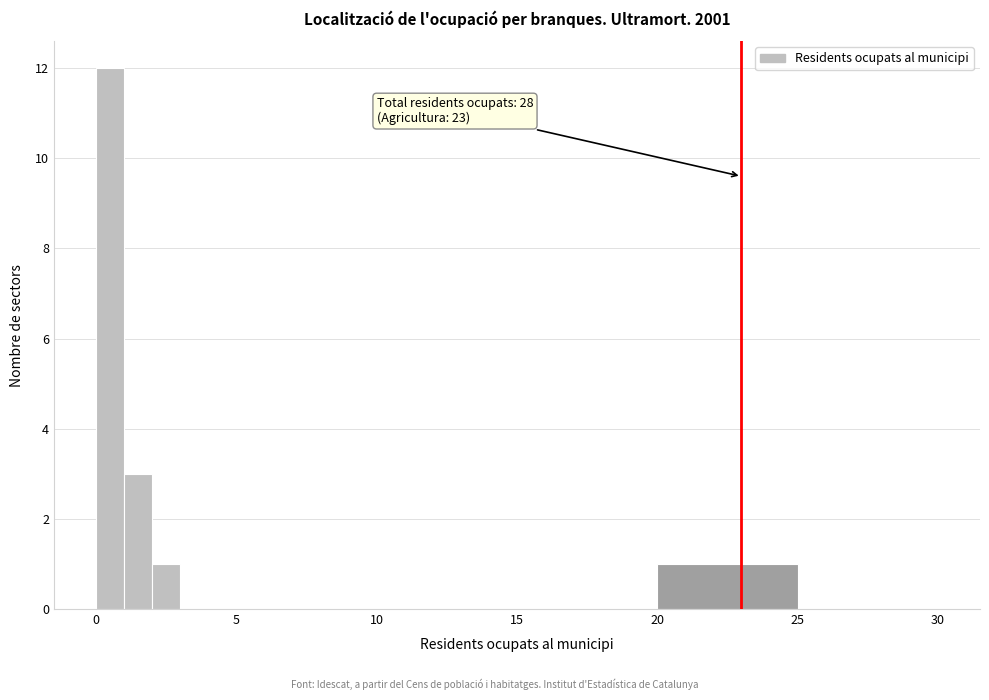

Around what value on the x-axis is the tallest bar? Give the approximate position of its centre, as read against the axis.

0.5